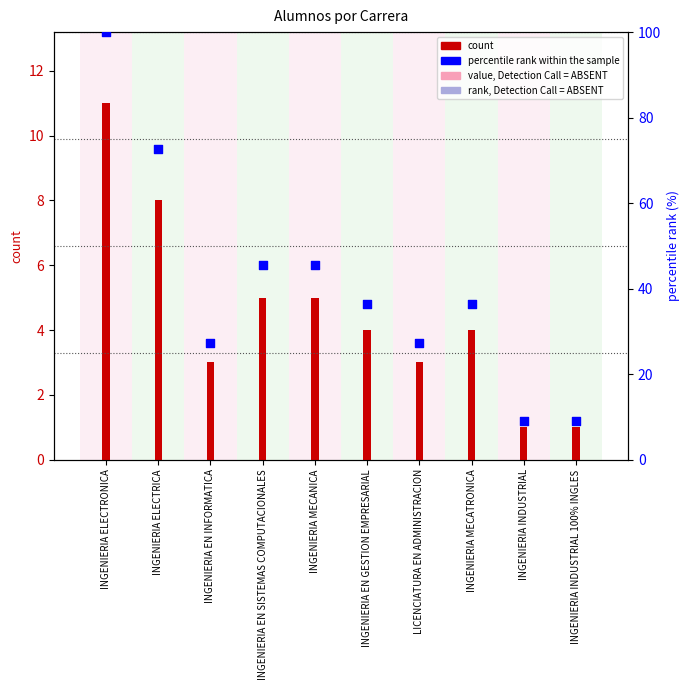

Is the value of percentile rank within the sample at INGENIERIA EN GESTION EMPRESARIAL greater than the value of count at INGENIERIA INDUSTRIAL 100% INGLES?

Yes